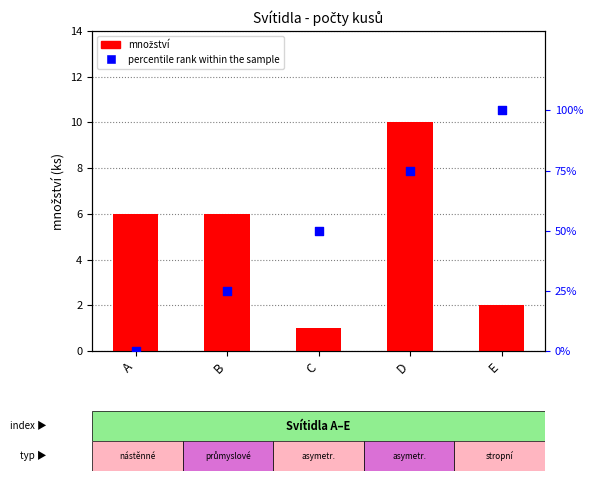

Which series has the largest Y range (max minus min)?

percentile rank within the sample